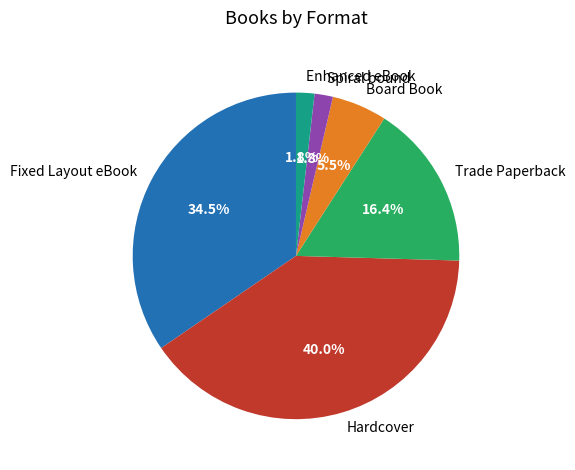

Which category has the biggest portion of the pie?

Hardcover